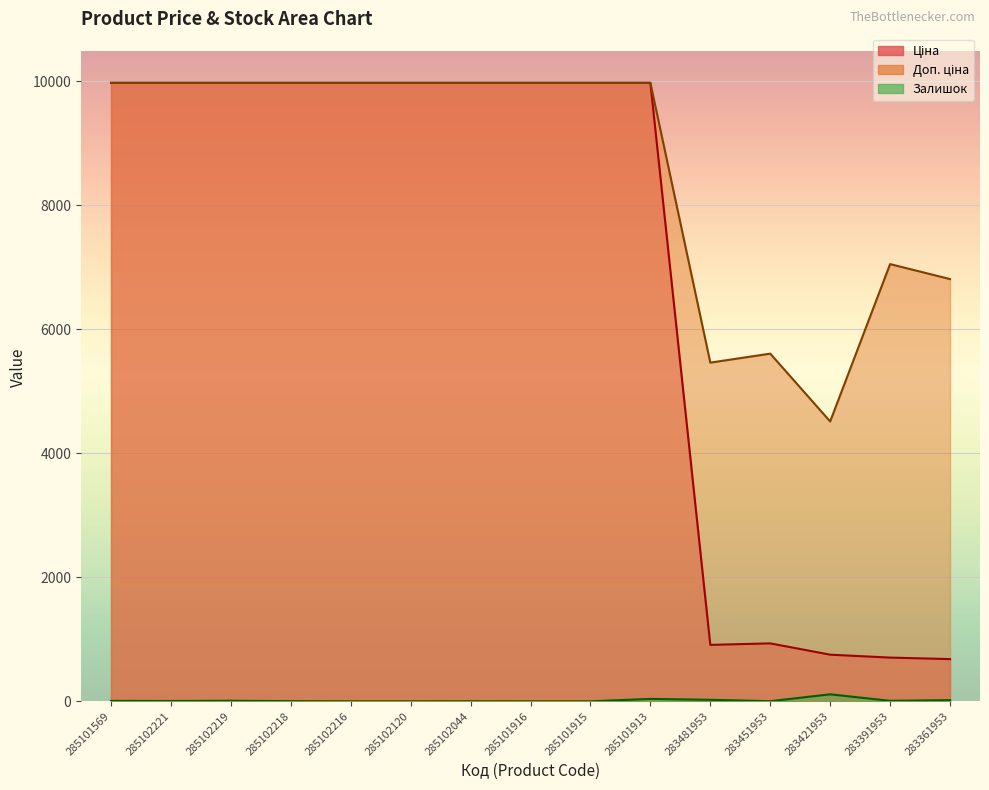

The value of Ціна (line) at 285101916 is 9975.0. True or false?

True